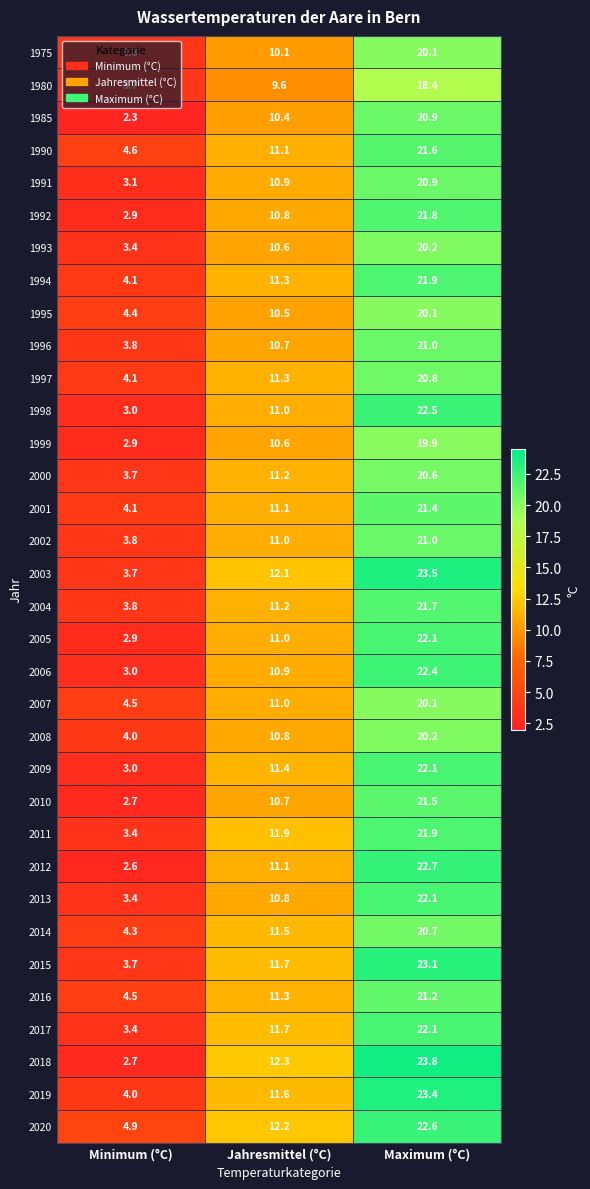

How many data points does each series have?

3